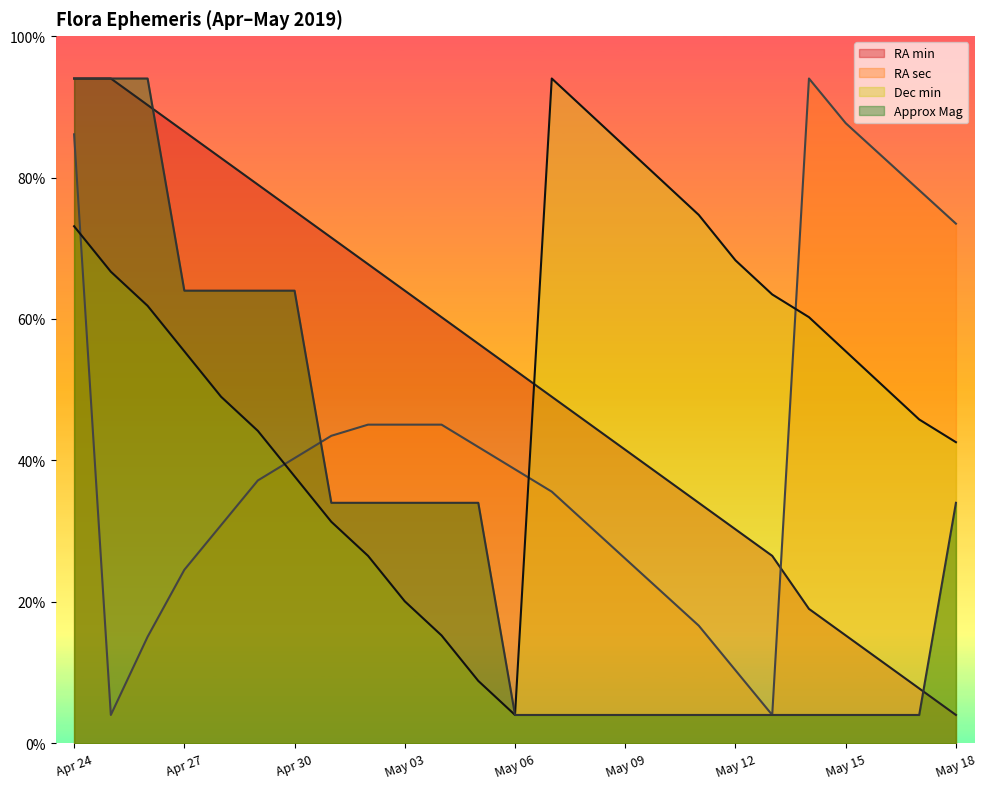

Rank the series at May 09 from highest to lowest value.

Dec min, RA min, RA sec, Approx Mag